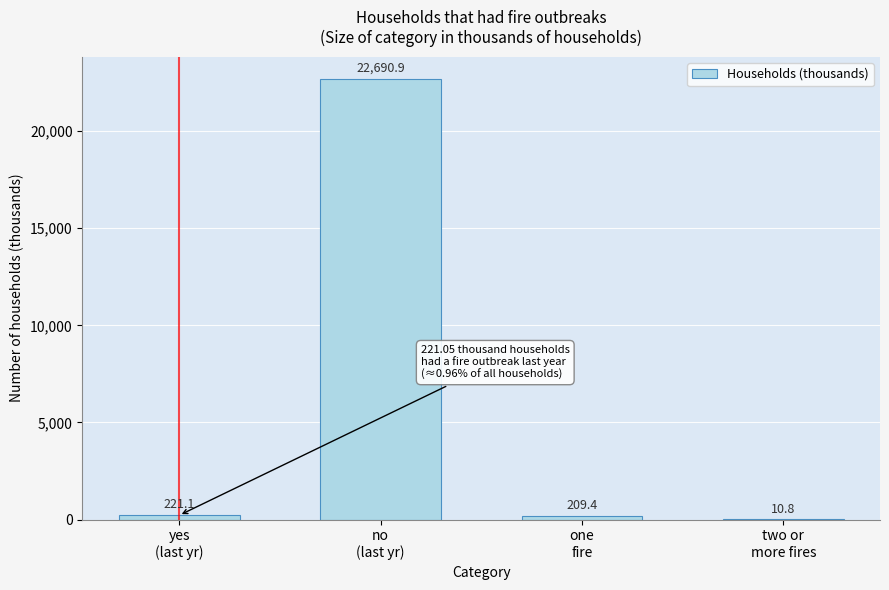

What is the greatest value displayed?

22690.9